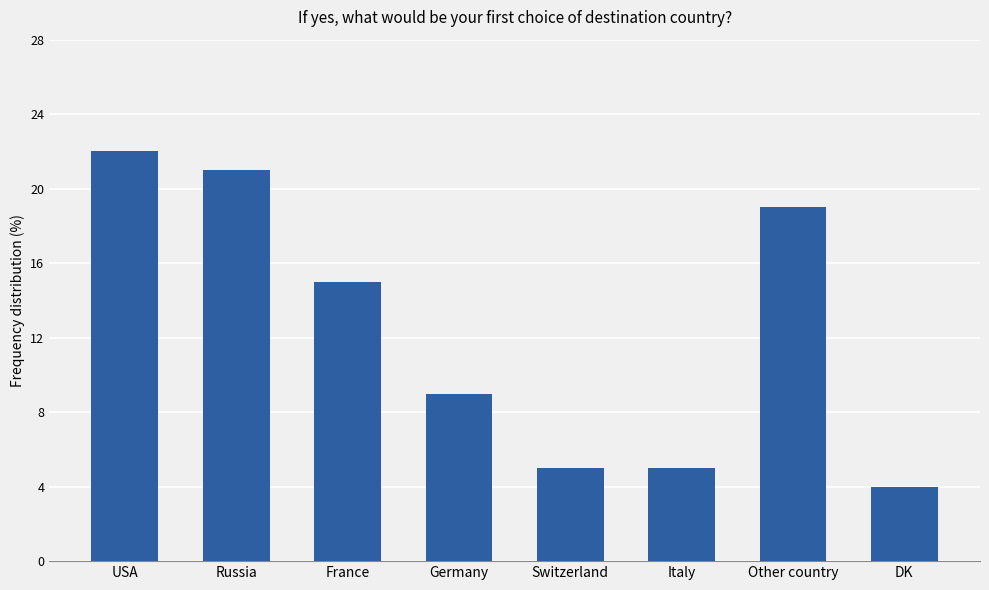

What is the change in value from USA to DK?

-18